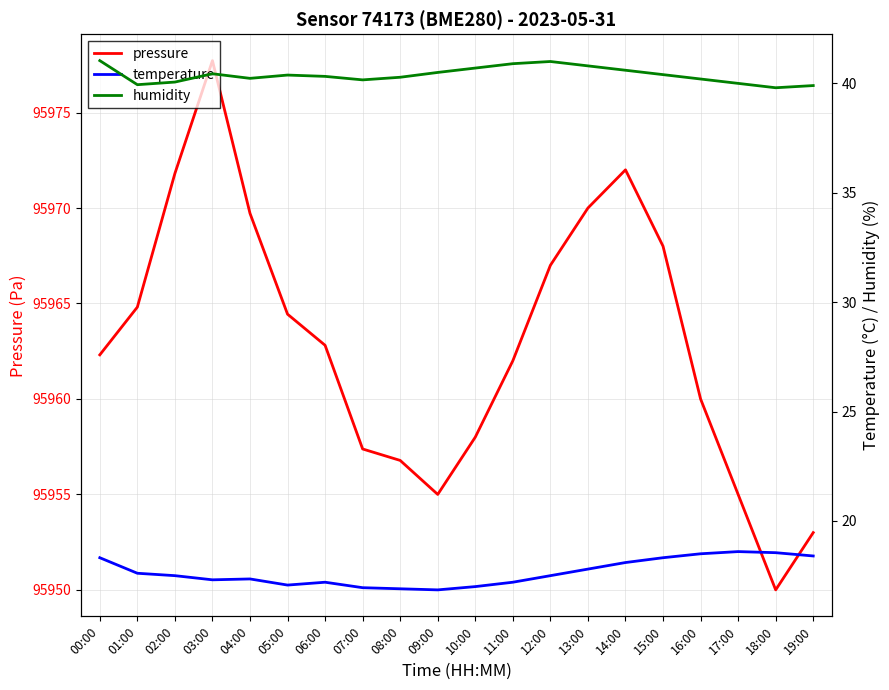

What is the difference between the highest and lowest values at 09:00?

95938.1